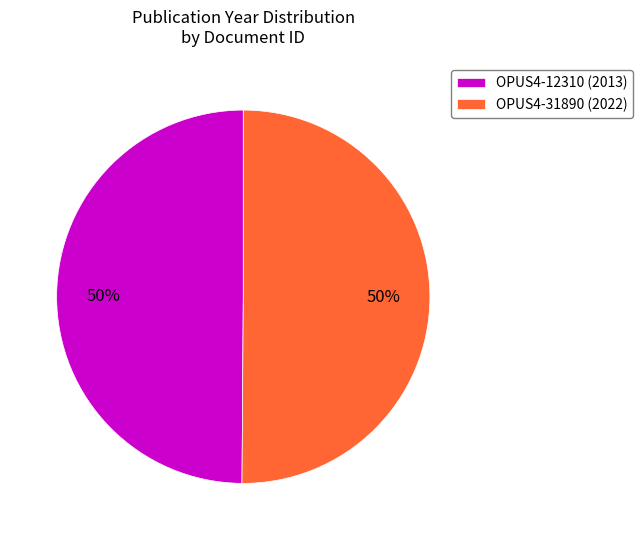

What is the ratio of the value at OPUS4-31890 to the value at OPUS4-12310?

1.0